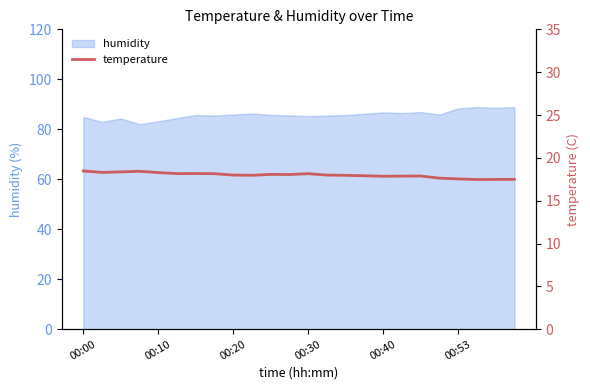

What is the maximum value for humidity?

88.9